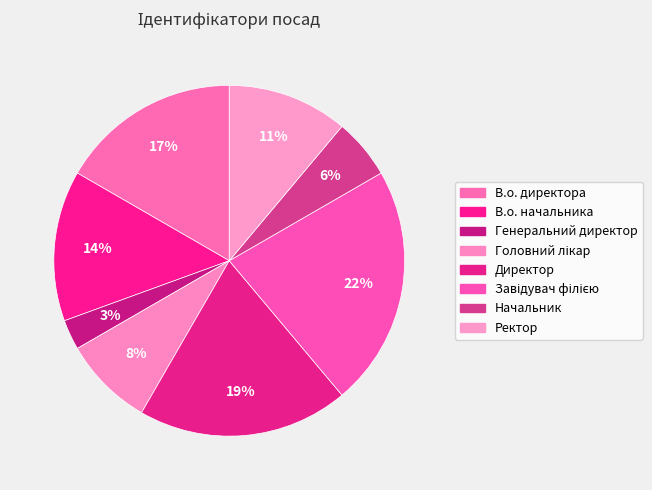

Is it true that Головний лікар is 8% of the pie?

True